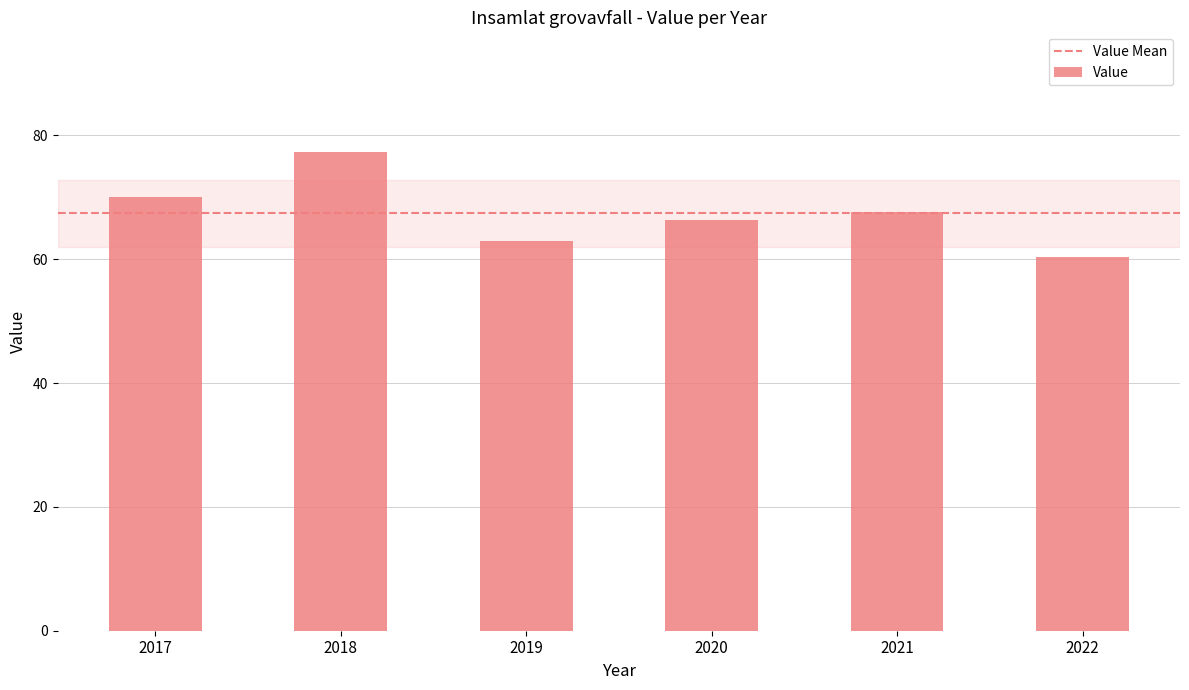

What is the value of the 4th bar from the left?

66.4